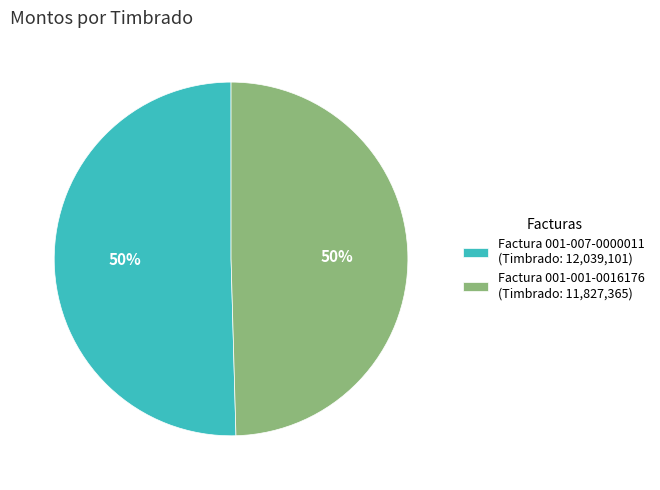

To the nearest percent, what is the average slice percentage?

50%